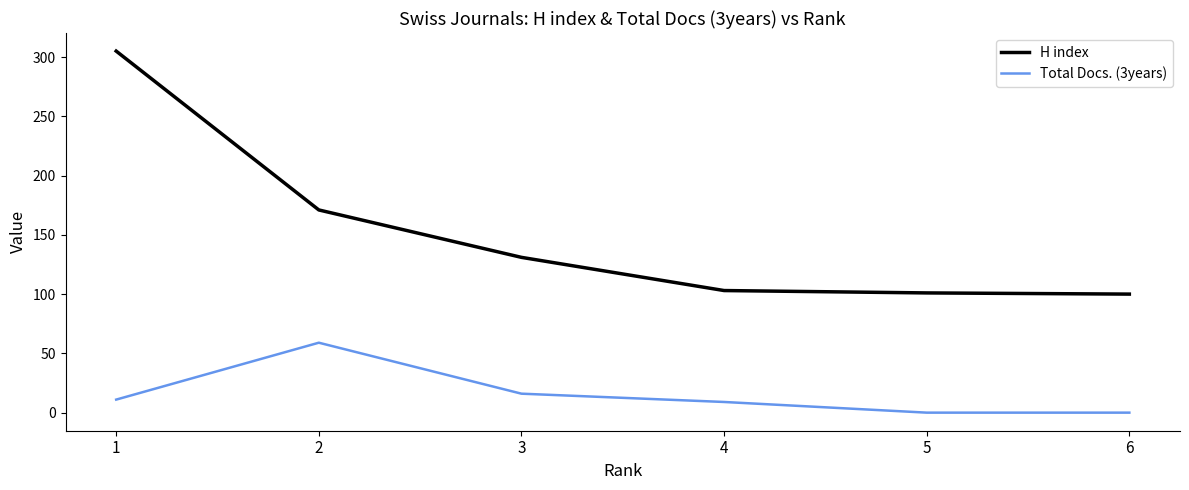

Rank the series at 2 from lowest to highest value.

Total Docs. (3years), H index